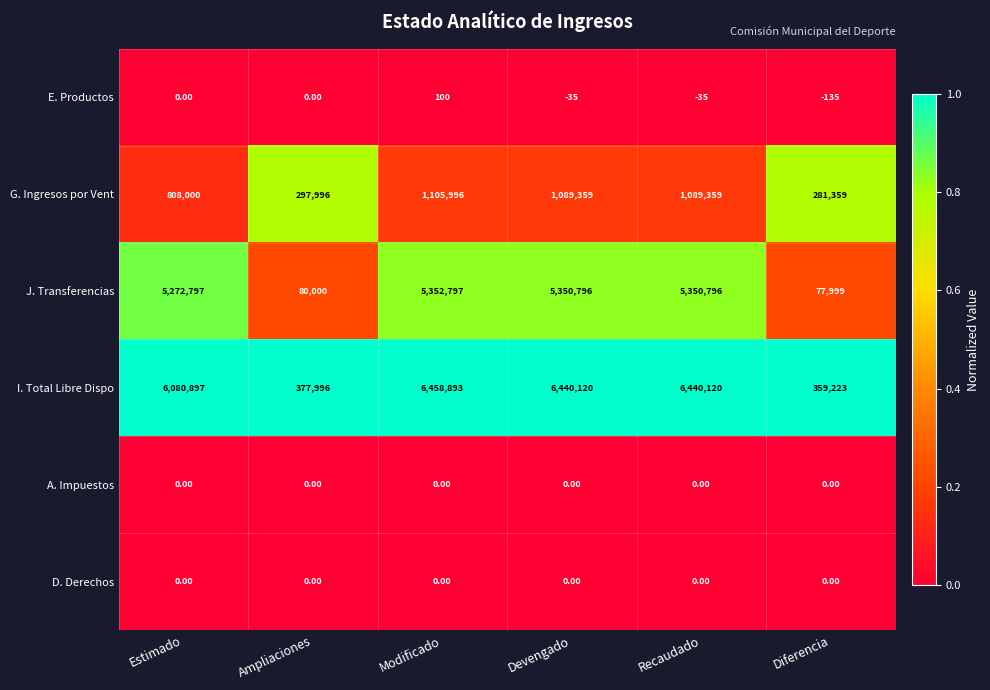

Which category has the lowest value across all series?

Diferencia